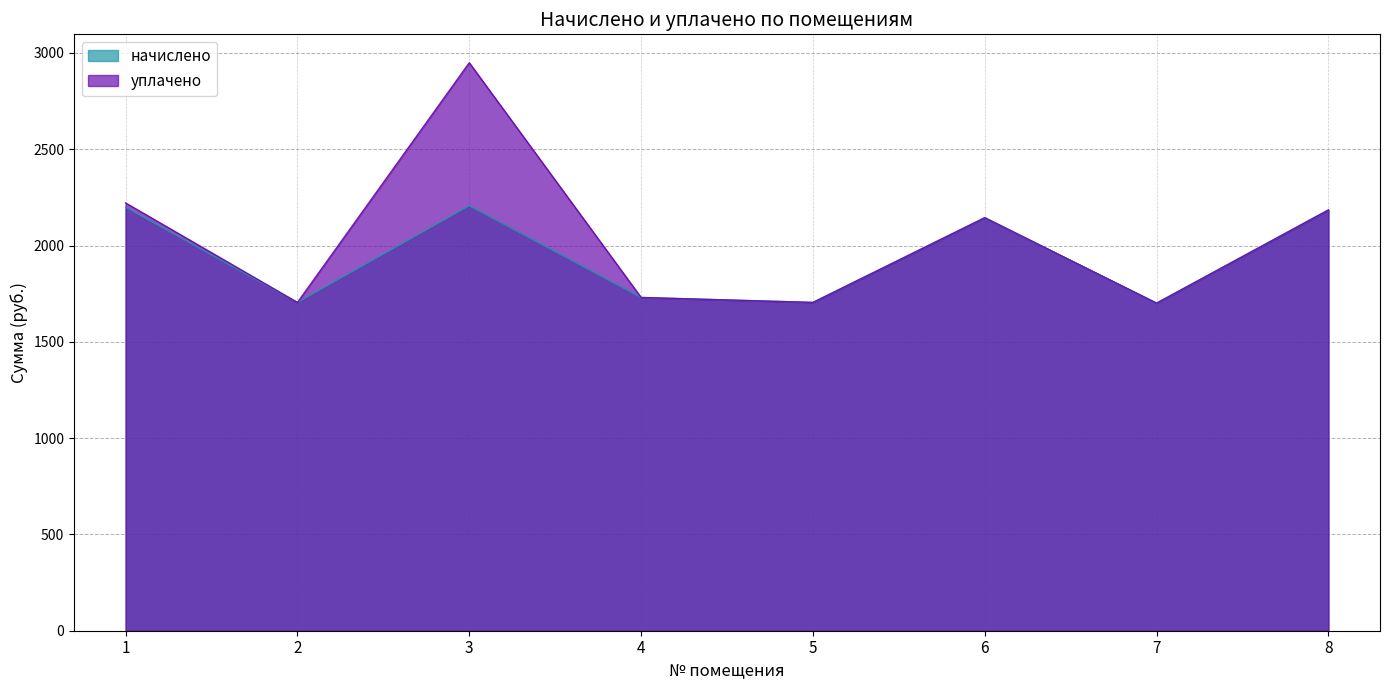

Does the chart display data point markers on the line(s)?

No